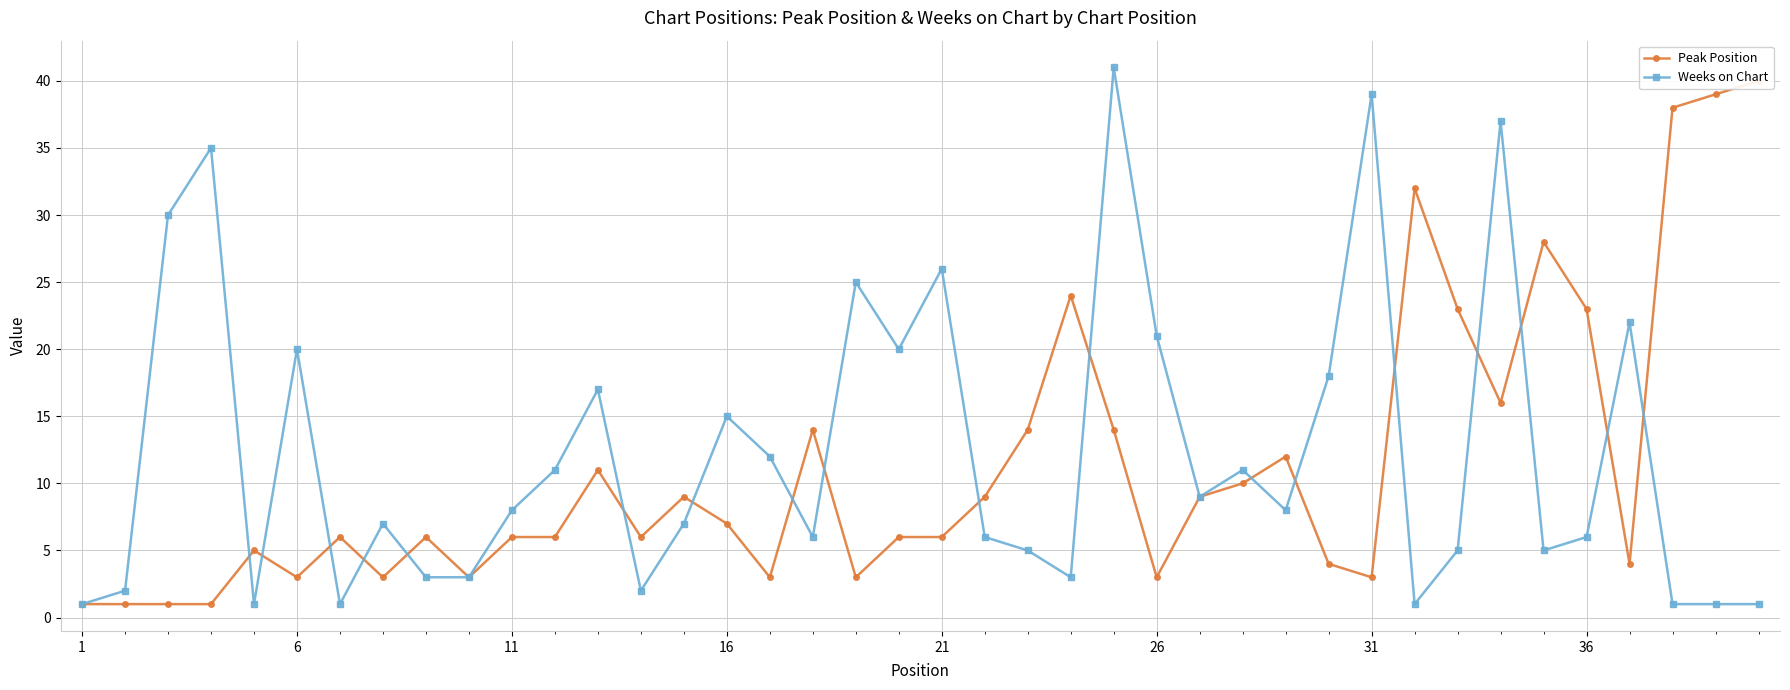

The Weeks on Chart series shows 33 at 26. True or false?

False